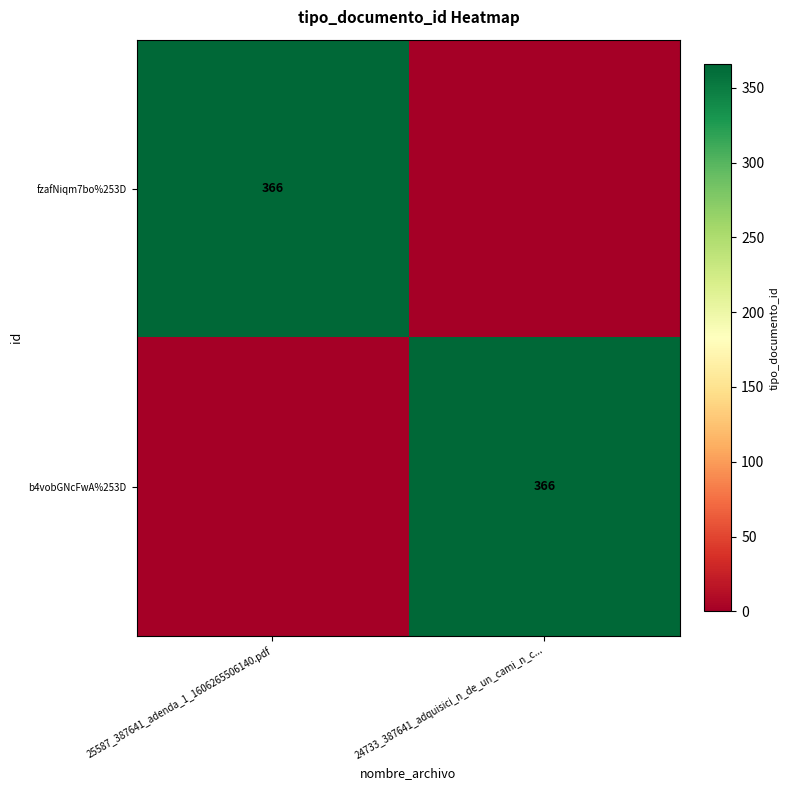

At how many categories does at least one series exceed 252?

2